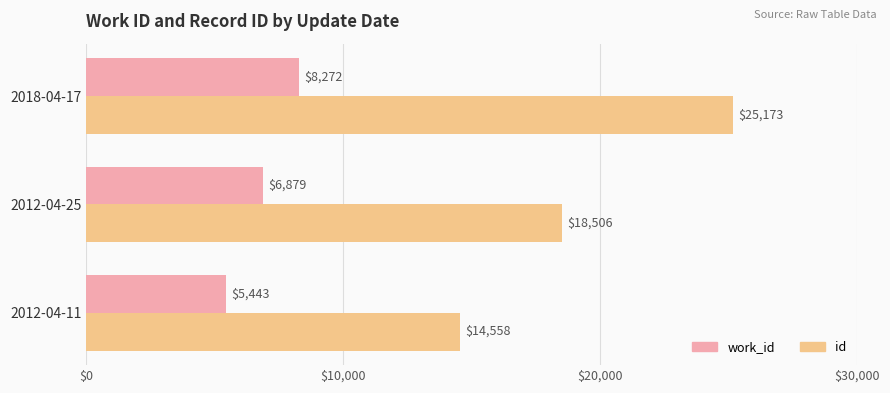

The id series shows 14558 at 2012-04-11. True or false?

True